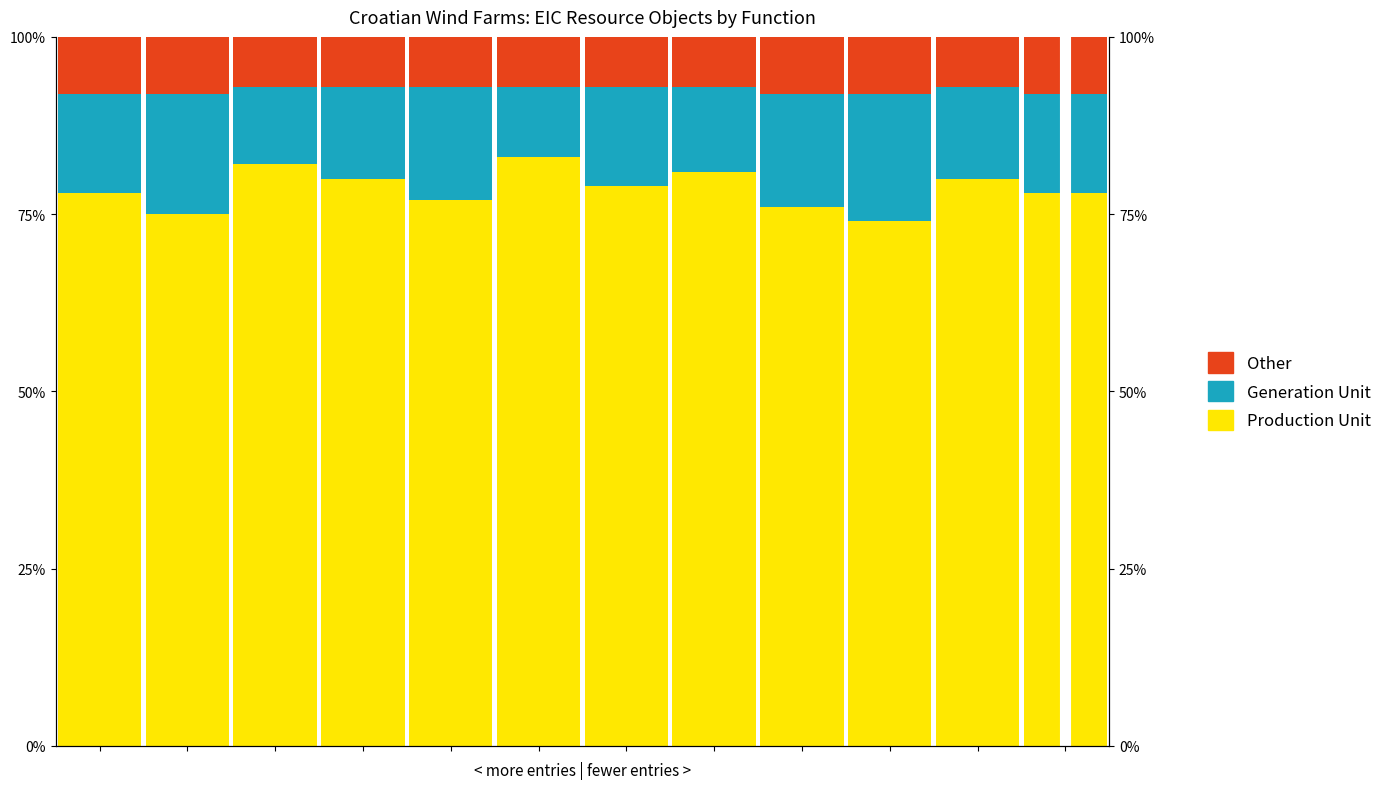

Is it true that Production Unit equals 22 at 11?

False